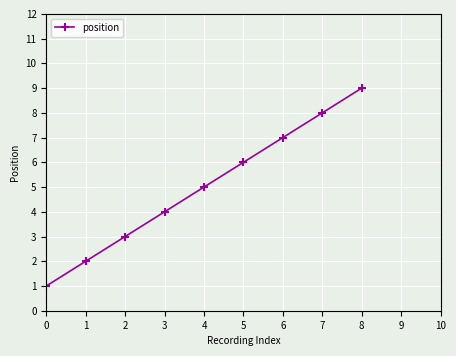

Which has a higher value, 3 or 1?

3